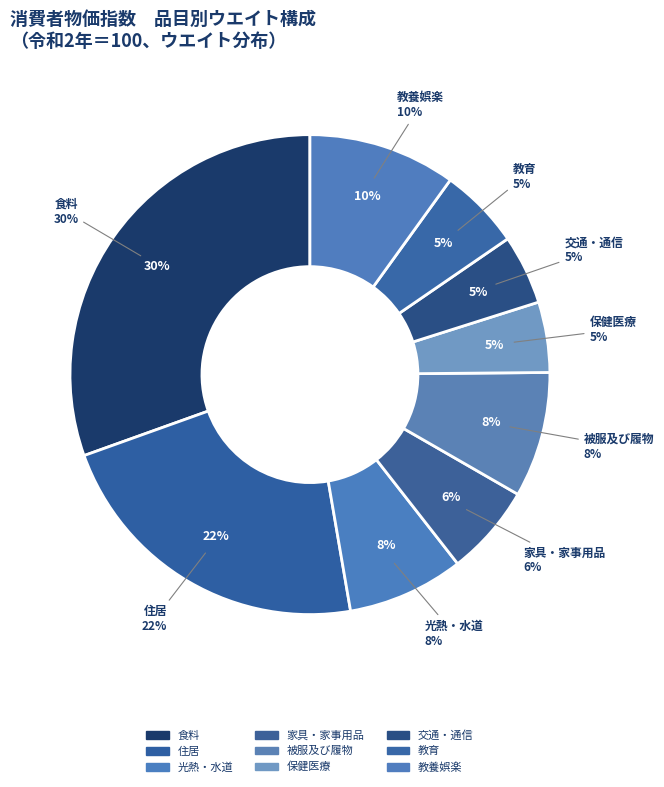

Does 住居 account for over 50% of the chart?

No